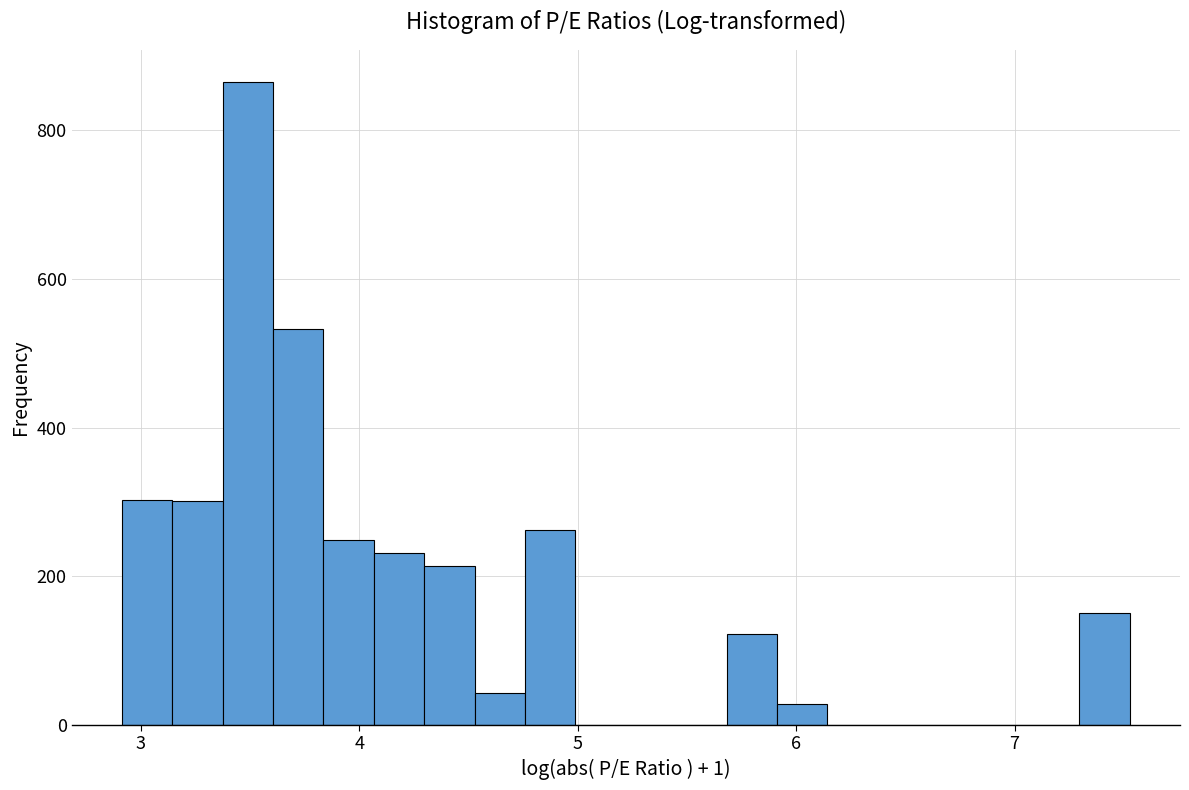

Read against the x-axis, roughly where is the centre of the tallest bar?

3.5